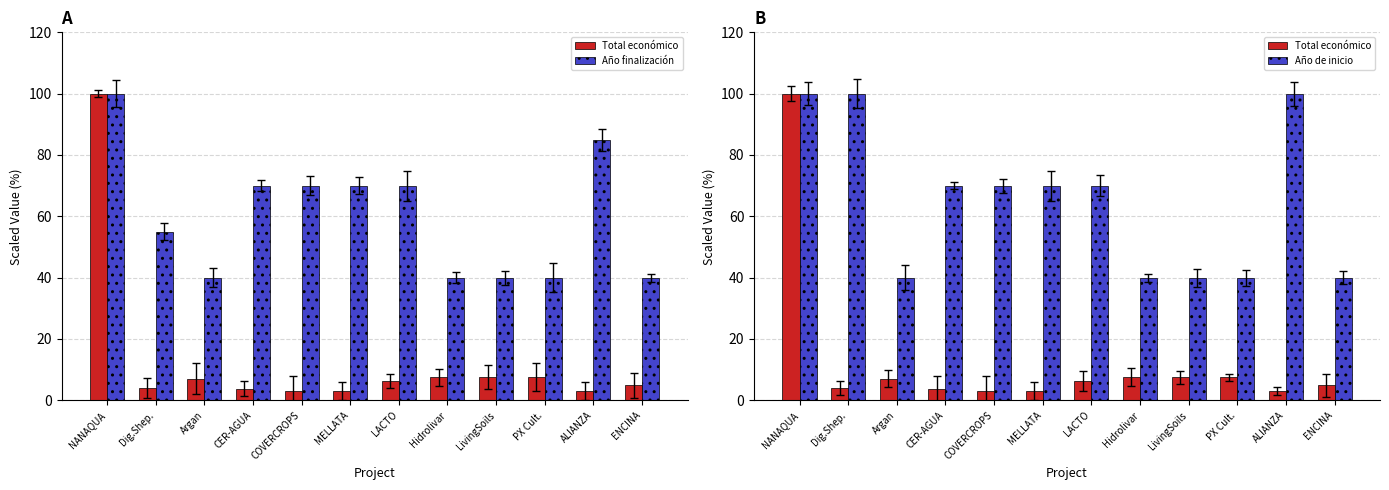

Where does the Año finalización series first go above 70?

NANAQUA